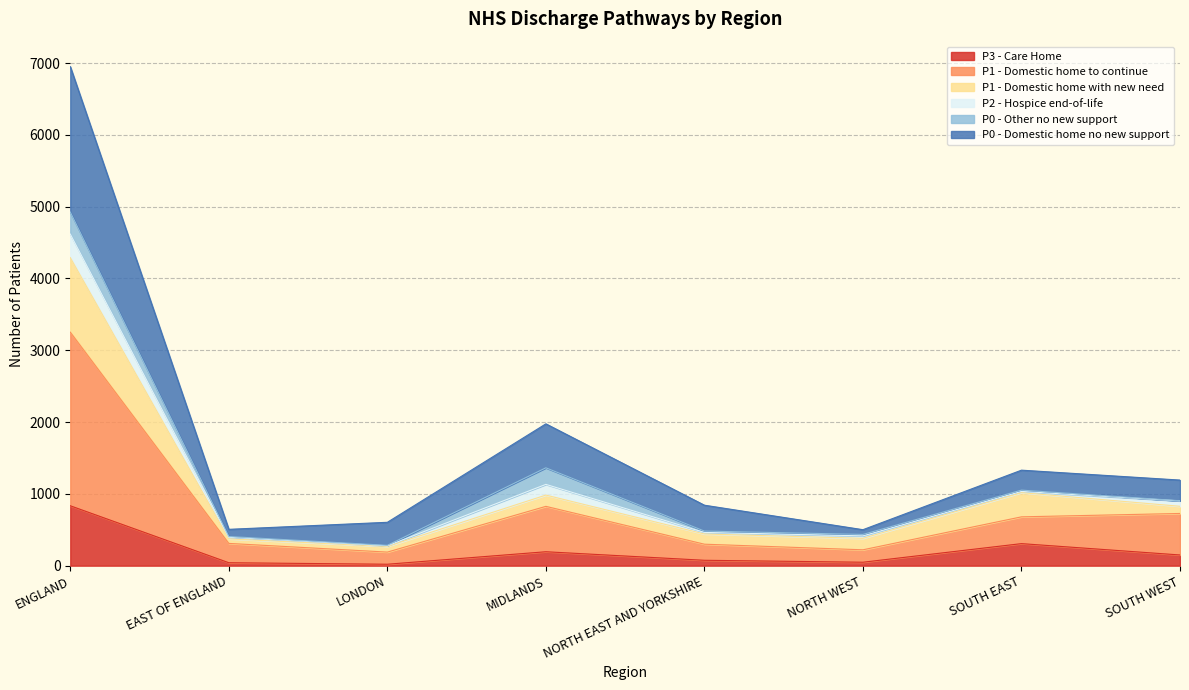

Where is the first local maximum for P0 - Domestic home no new support?

MIDLANDS